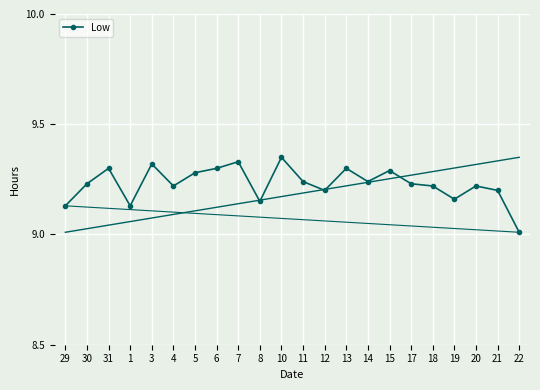

Approximately how many times larger is the value at 7 compared to 19?

1.0